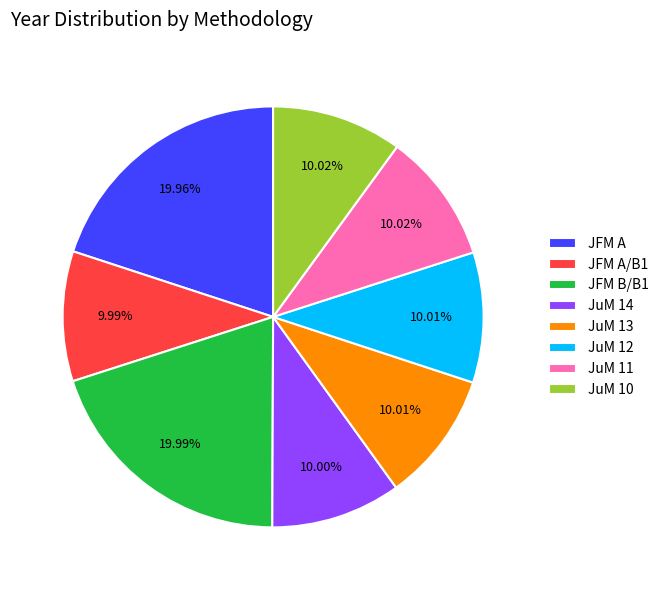

What percentage do JuM 10 and JuM 14 together represent?

20.0%